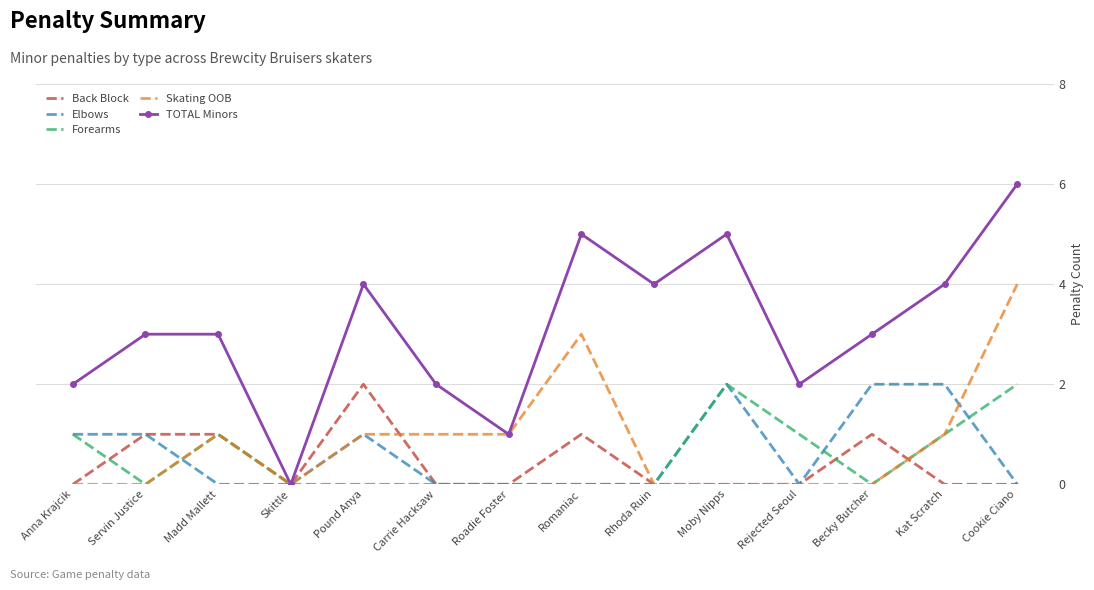

At which category is the sum across all series the highest?

Cookie Ciano